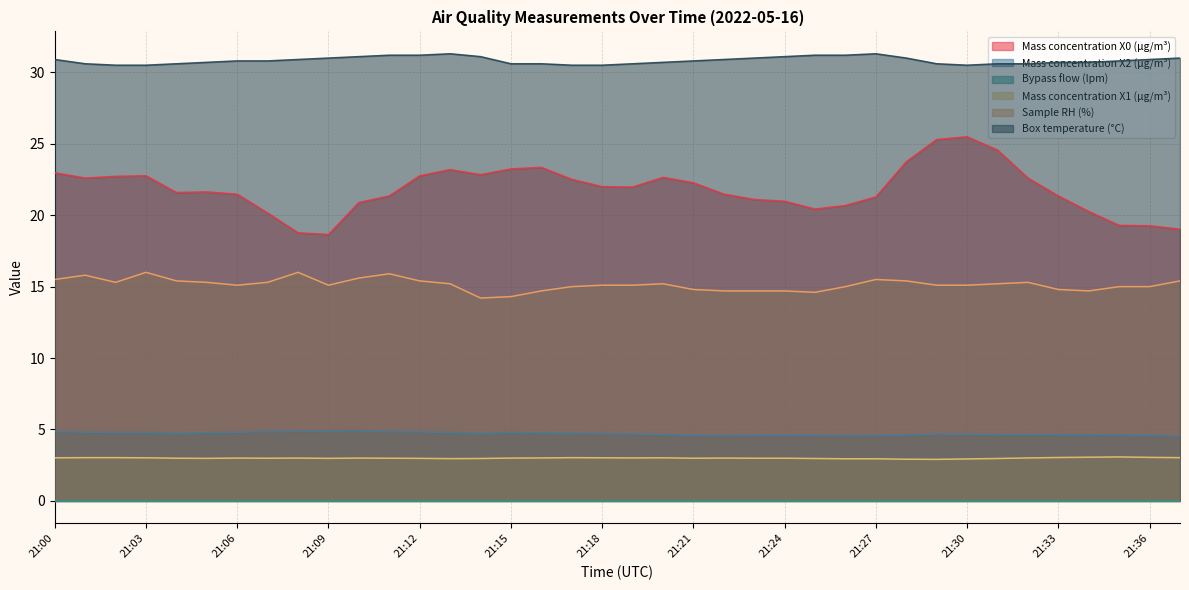

Which series changed the most between 21:09 and 21:27?

Mass concentration X0 (μg/m³)